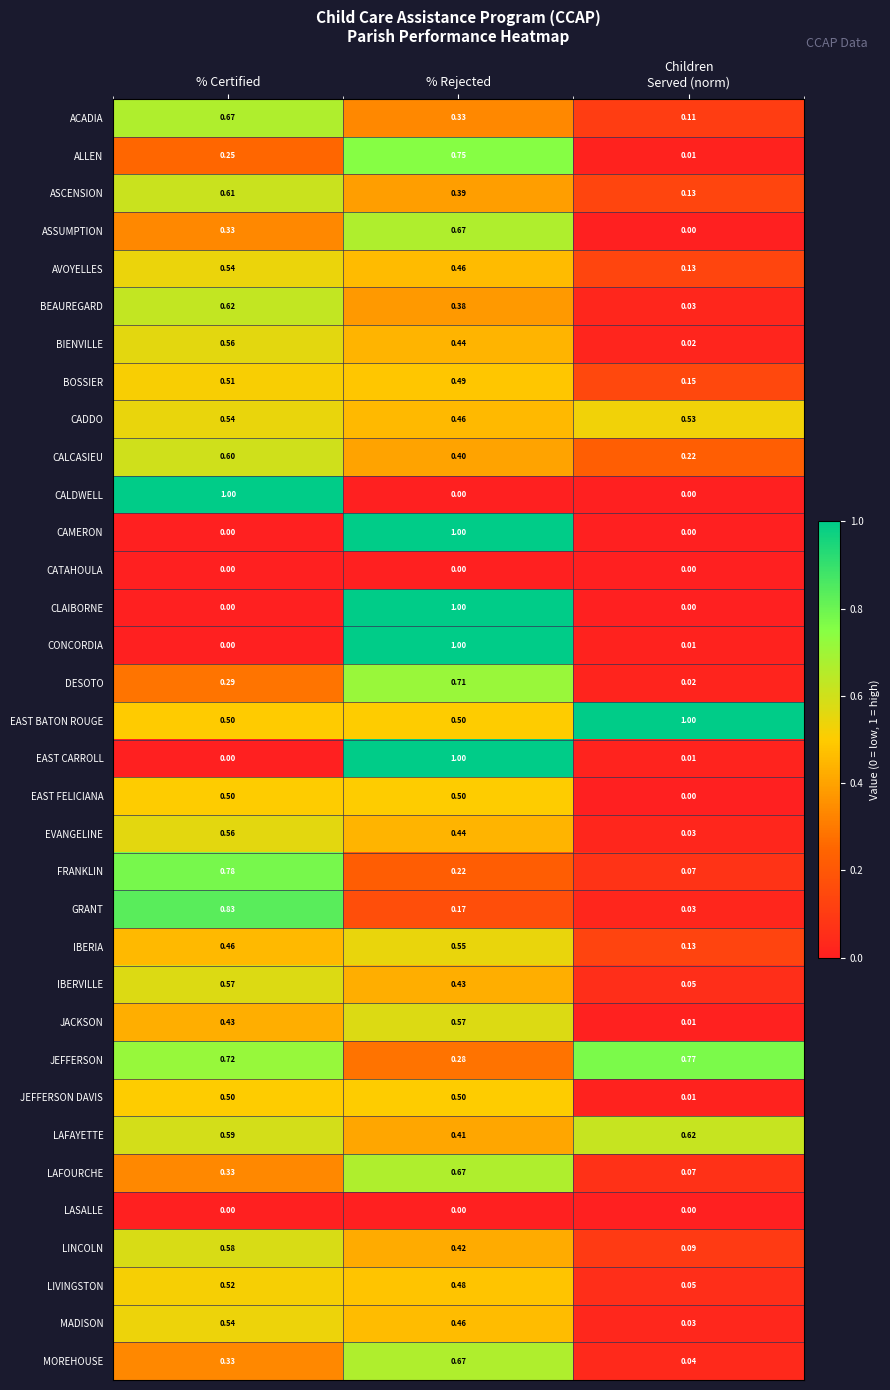

At which label is EAST CARROLL closest to 0?

% Certified